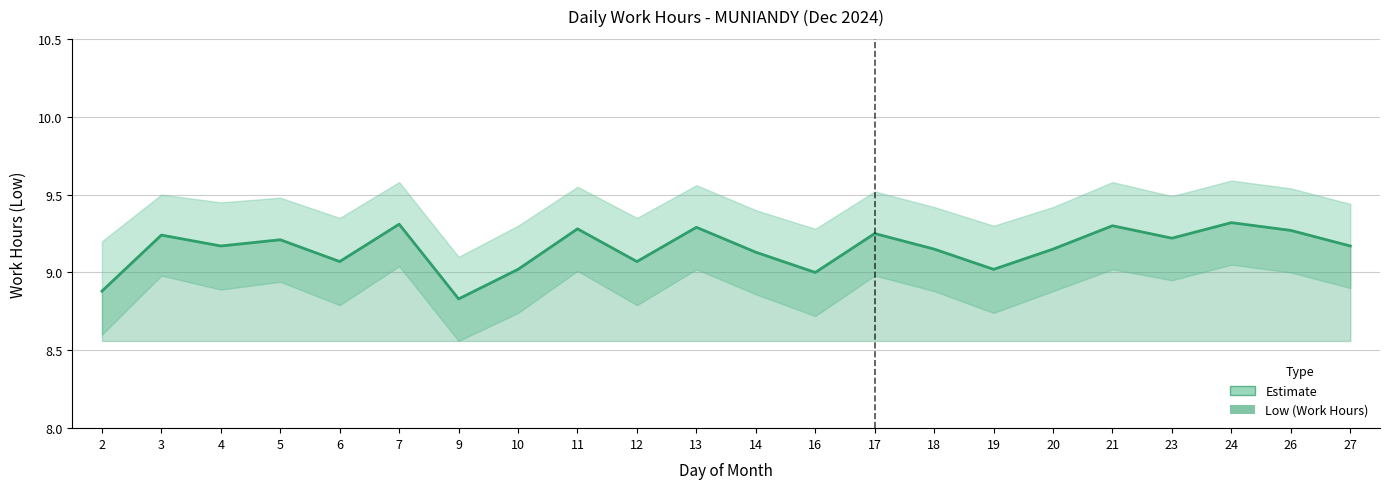

Reading left to right, extract all data points from this chart.

2=8.9	3=9.2	4=9.2	5=9.2	6=9.1	7=9.3	9=8.8	10=9.0	11=9.3	12=9.1	13=9.3	14=9.1	16=9.0	17=9.2	18=9.2	19=9.0	20=9.2	21=9.3	23=9.2	24=9.3	26=9.3	27=9.2